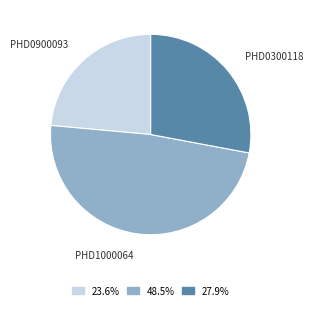

How many segments does this pie chart have?

3